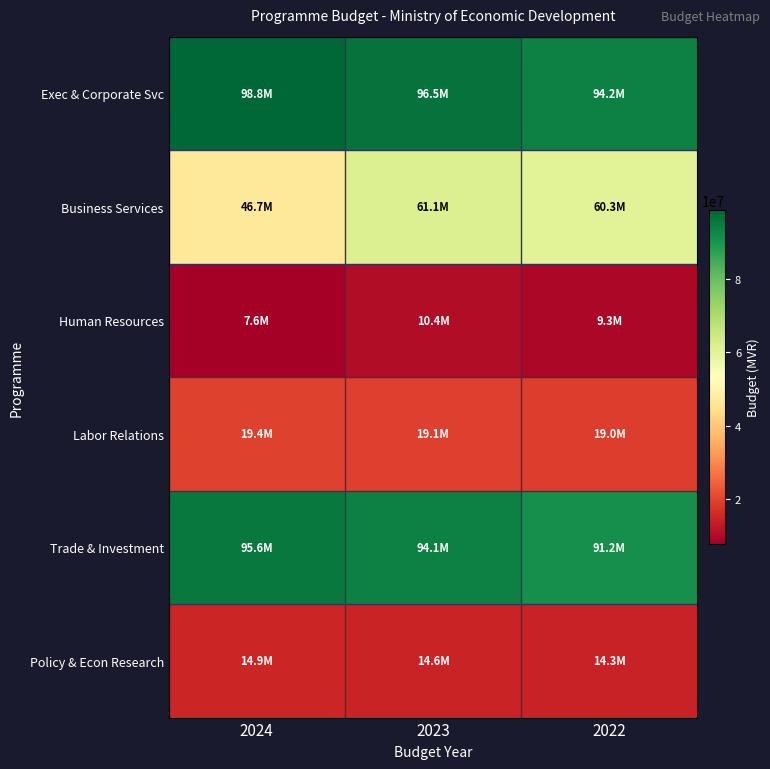

Rank the series by their maximum value, from lowest to highest.

Human Resources, Policy & Econ Research, Labor Relations, Business Services, Trade & Investment, Exec & Corporate Svc